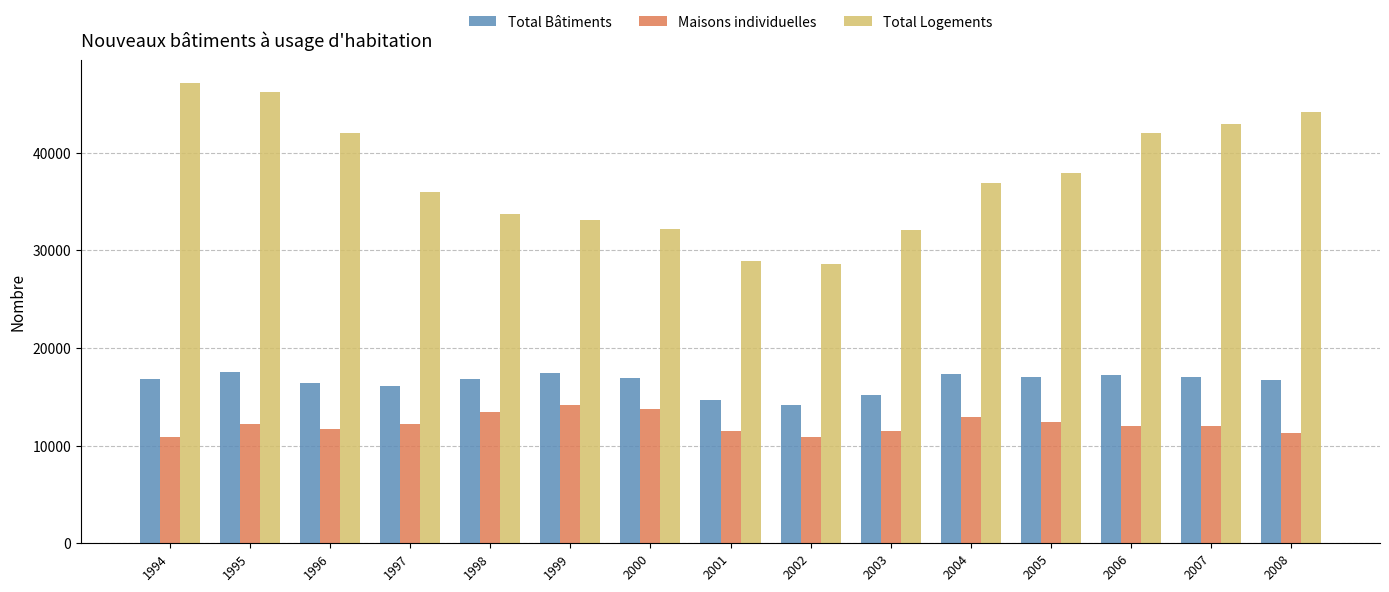

What is the highest value of the Maisons individuelles series?

14149